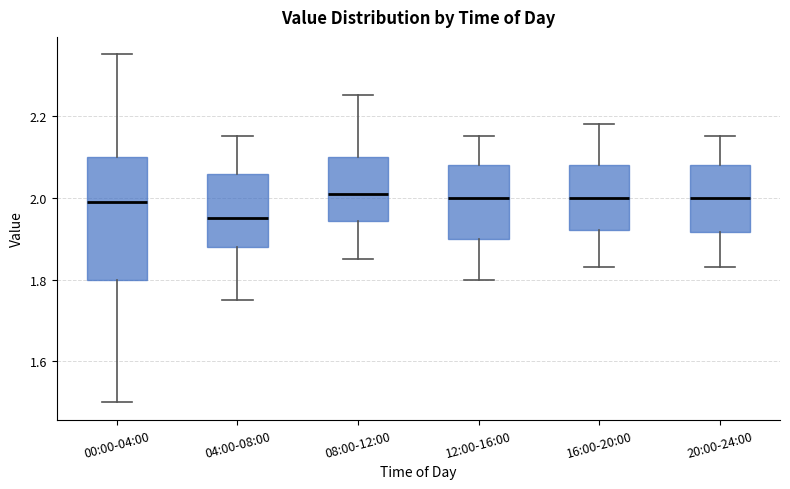

Reading left to right, transcribe this box plot: for each box, give where its median line is, the range the box spans, and where its two whiskers end, as read against the y-axis. The values are not printed on the chart, so give them approximately, as read against the axis.

00:00-04:00: median 2.00, box 1.80 to 2.10, whiskers 1.50 to 2.36
04:00-08:00: median 1.96, box 1.88 to 2.06, whiskers 1.76 to 2.16
08:00-12:00: median 2.02, box 1.94 to 2.10, whiskers 1.86 to 2.26
12:00-16:00: median 2.00, box 1.90 to 2.08, whiskers 1.80 to 2.16
16:00-20:00: median 2.00, box 1.92 to 2.08, whiskers 1.84 to 2.18
20:00-24:00: median 2.00, box 1.92 to 2.08, whiskers 1.84 to 2.16